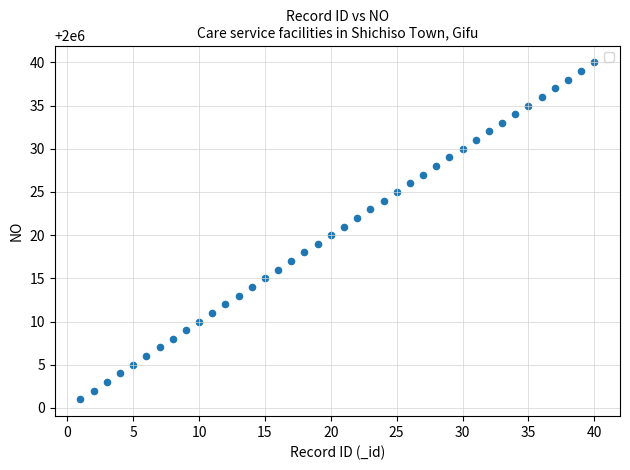

What is the range of Y values (max minus min)?

39